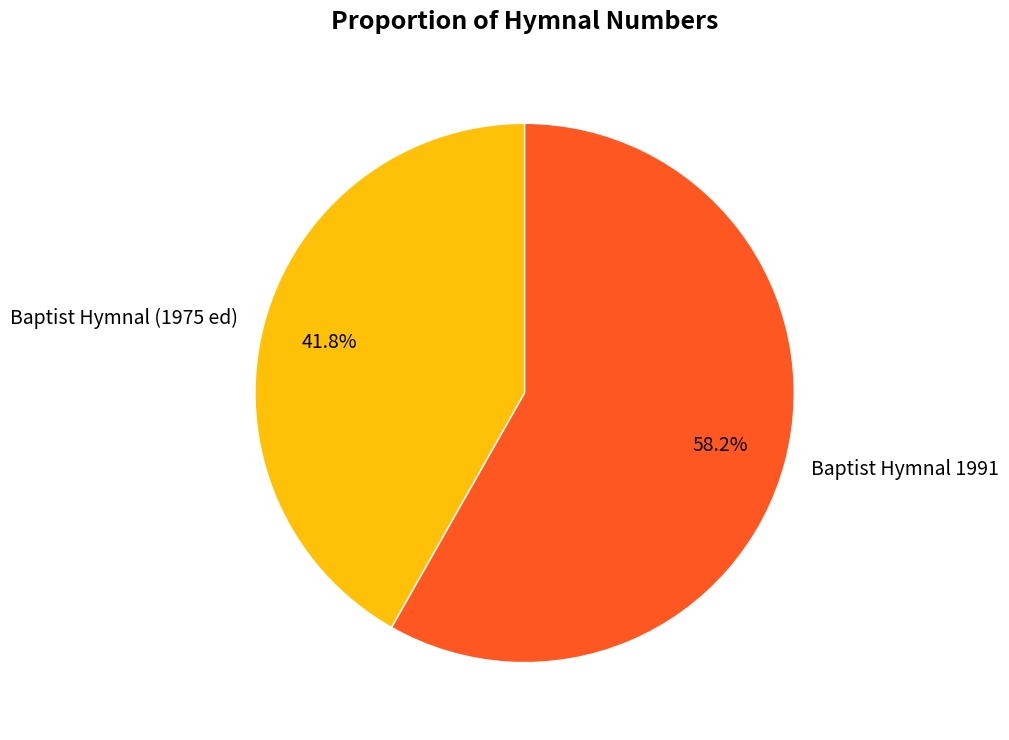

Is it true that Baptist Hymnal 1991 is 58% of the pie?

True